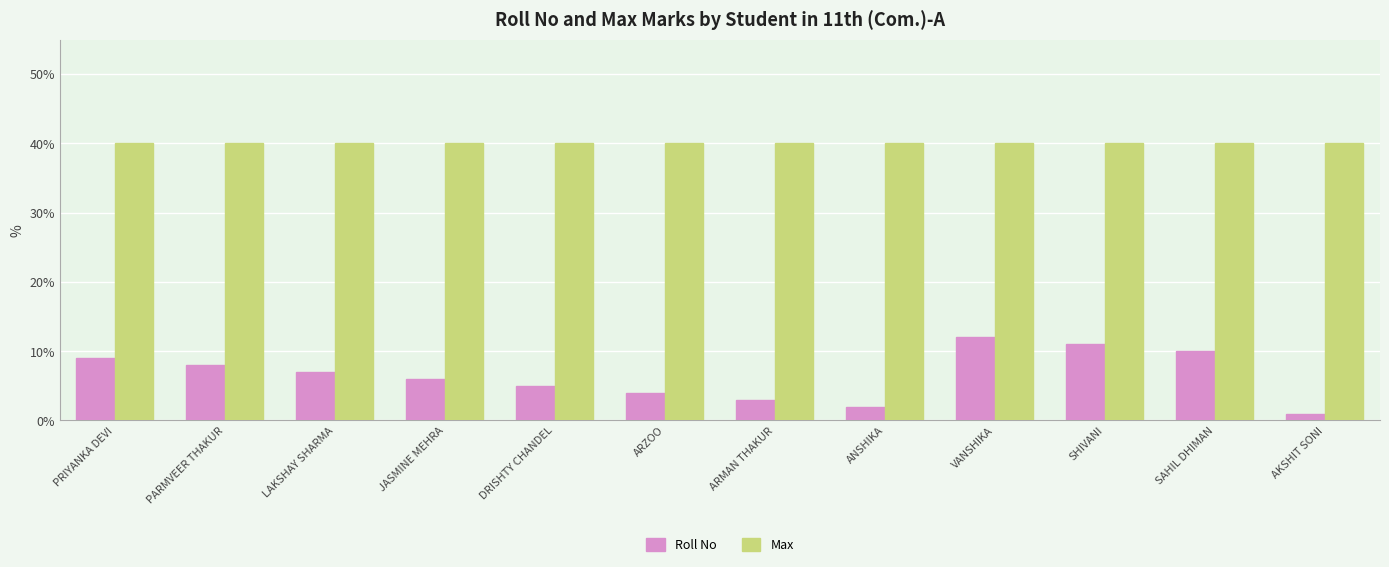

Which category has the lowest value across all series?

AKSHIT SONI